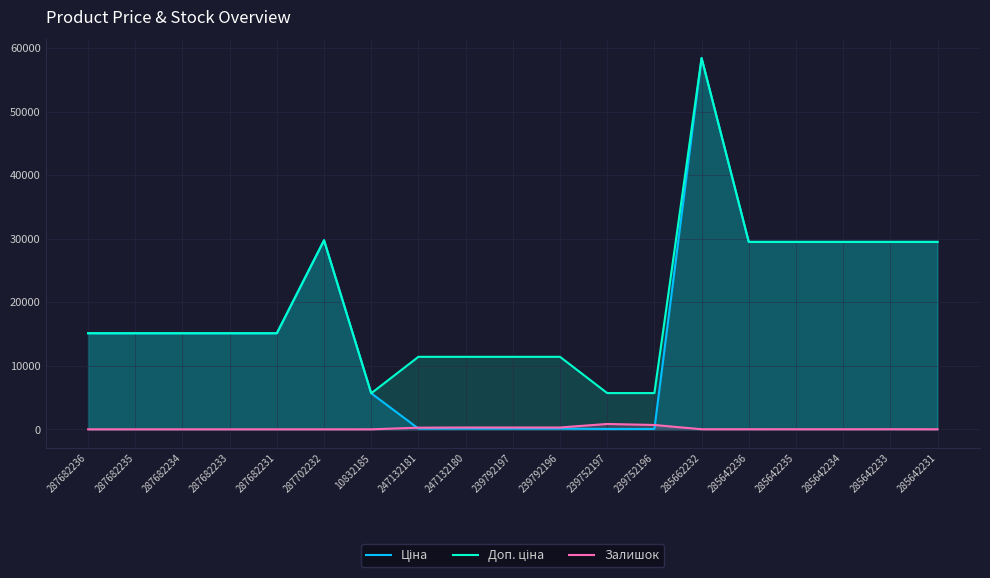

True or false: Ціна and Доп. ціна cross at least once.

False